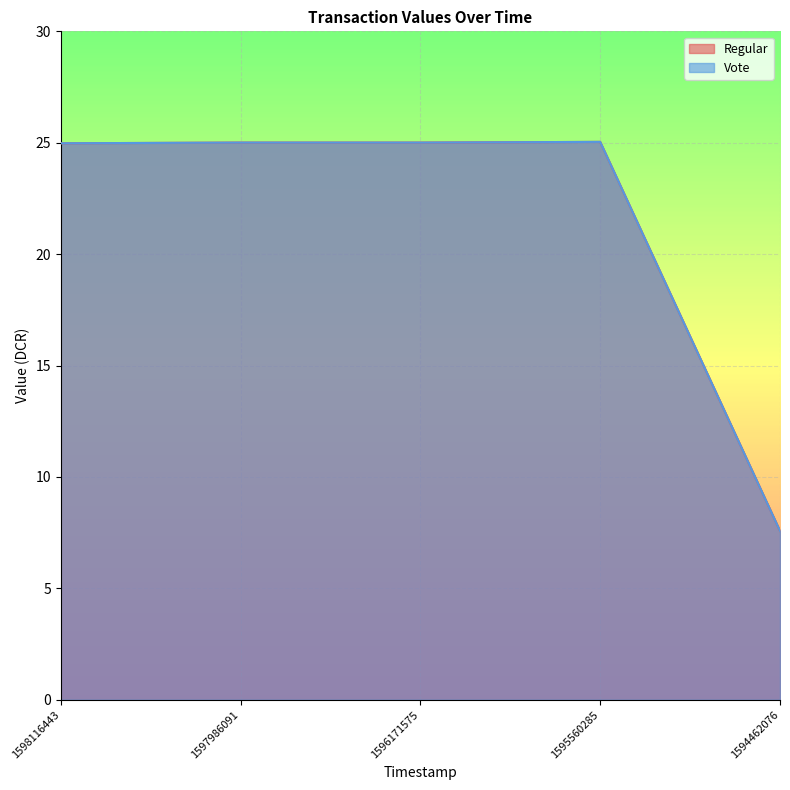

True or false: Vote has a value of 25.0 at 1598116443.

True